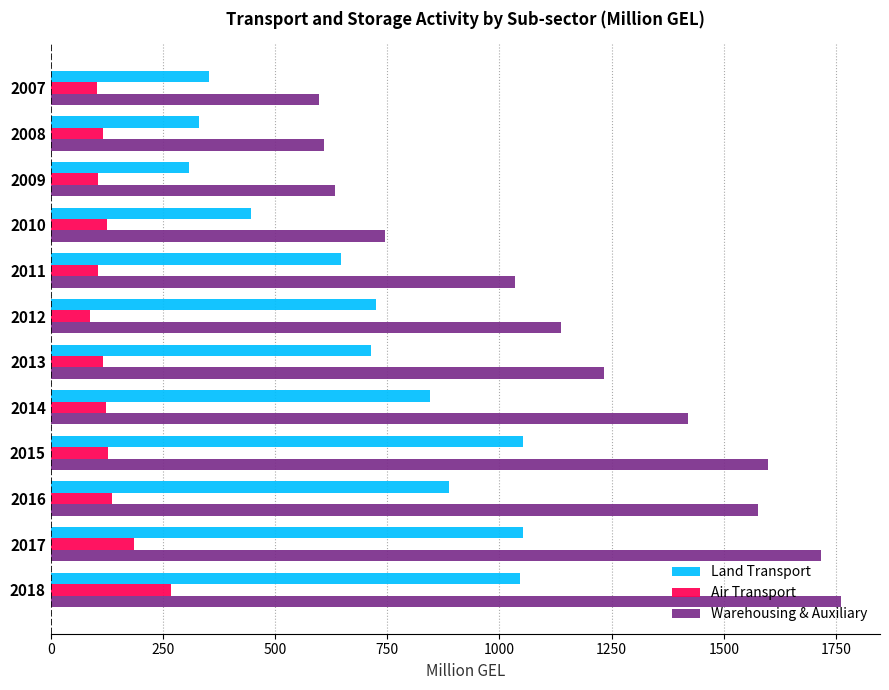

Rank the series by their maximum value, from lowest to highest.

Air Transport, Land Transport, Warehousing & Auxiliary